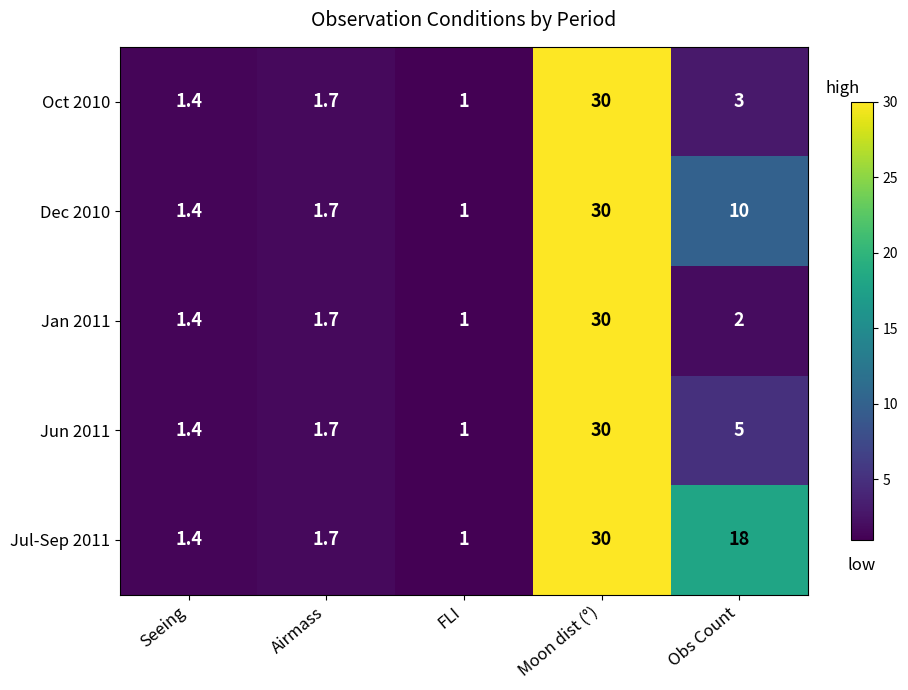

Between FLI and Obs Count, which series saw the biggest shift?

Jul-Sep 2011